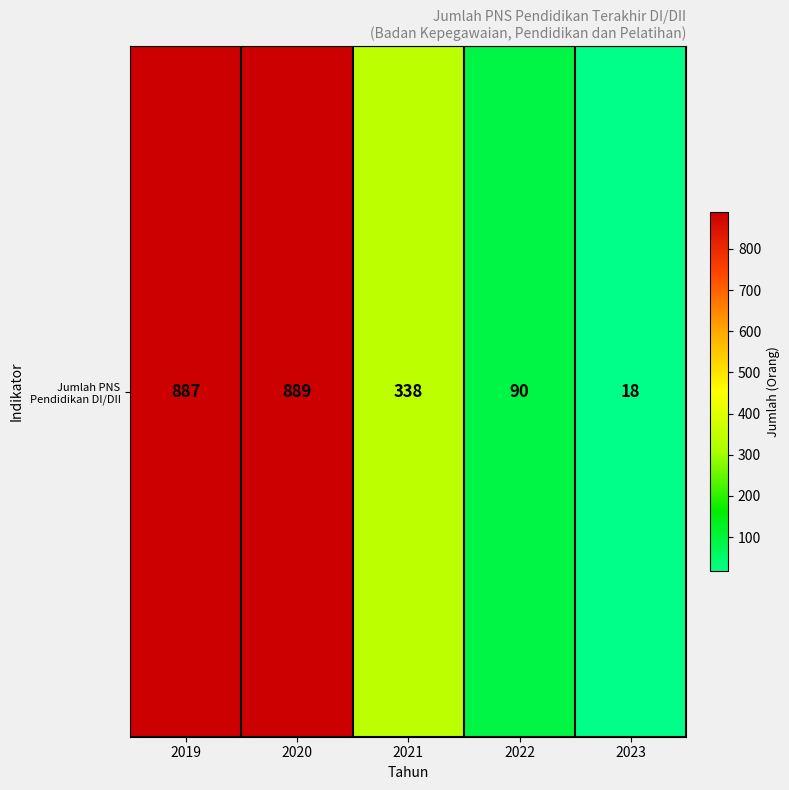

Reading right to left, what are all the values shown in this chart?

18	90	338	889	887